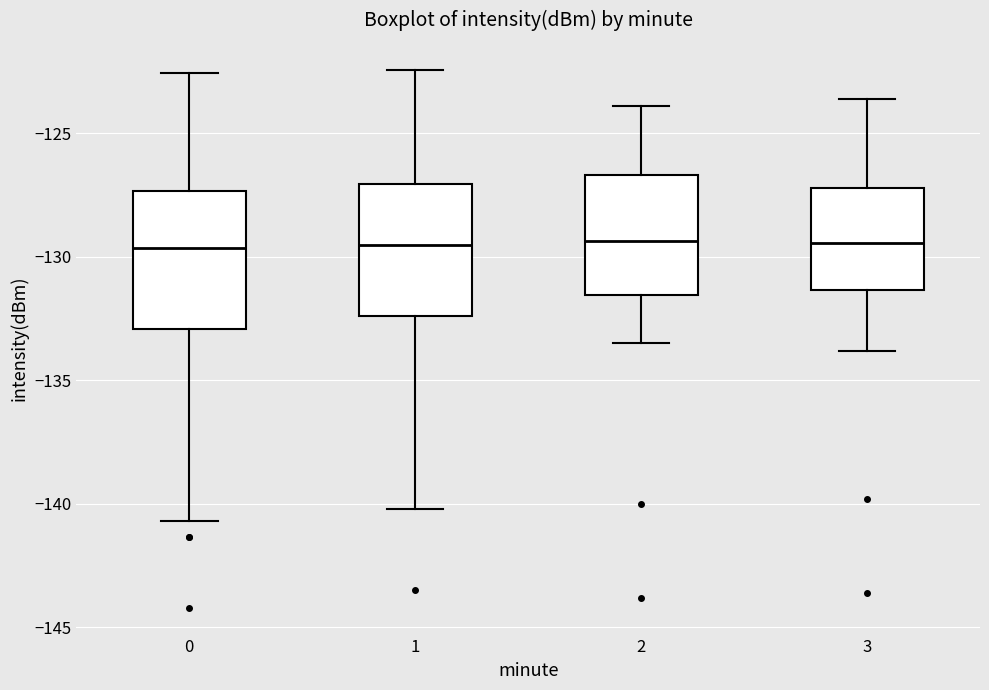

Reading left to right, transcribe this box plot: for each box, give where its median line is, the range the box spans, and where its two whiskers end, as read against the y-axis. The values are not printed on the chart, so give them approximately, as read against the axis.

0: median -129.5, box -133.0 to -127.5, whiskers -140.5 to -122.5
1: median -129.5, box -132.5 to -127.0, whiskers -140.0 to -122.5
2: median -129.5, box -131.5 to -126.5, whiskers -133.5 to -124.0
3: median -129.5, box -131.5 to -127.0, whiskers -134.0 to -123.5